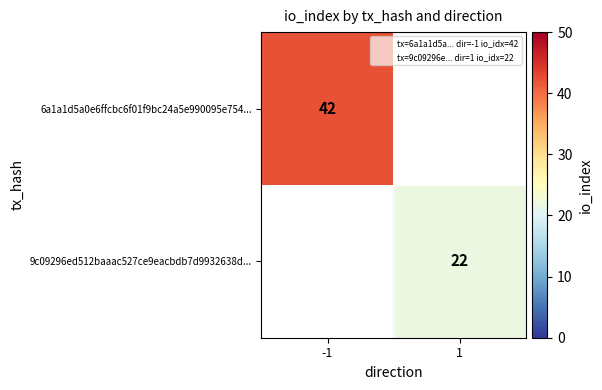

The 6a1a1d5a0e6ffcbc6f01f9bc24a5e990095e754... series shows 42 at -1. True or false?

True